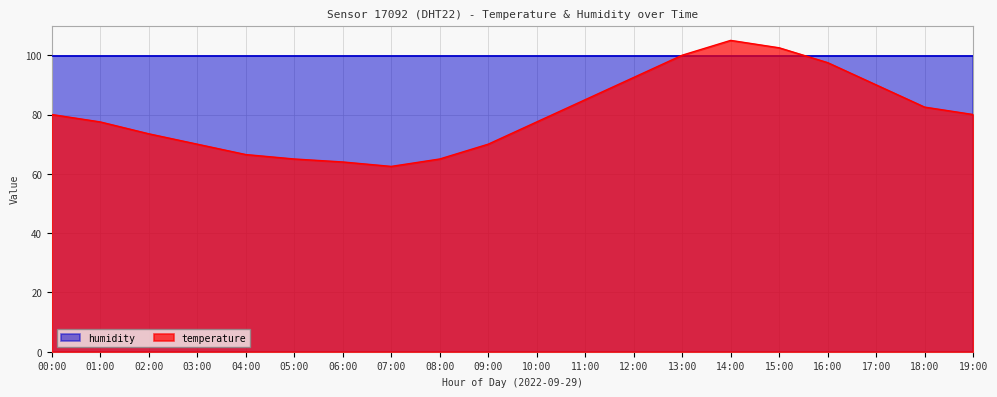

Reading left to right, transcribe all the data shown in this chart.

80.0	77.5	73.5	70.0	66.5	65.0	64.0	62.5	65.0	70.0	77.5	85.0	92.5	100.0	105.0	102.5	97.5	90.0	82.5	80.0